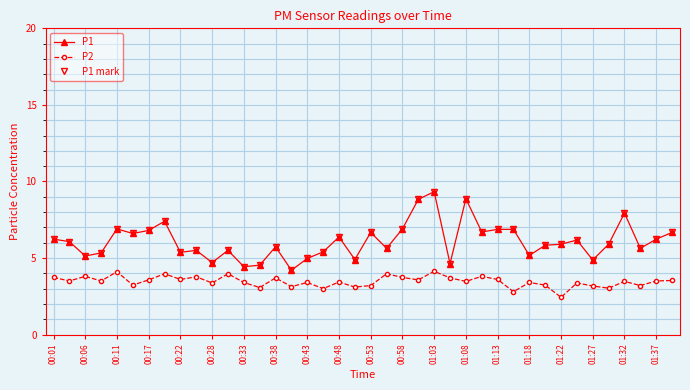

What is the highest value of the P1 mark series?

9.3